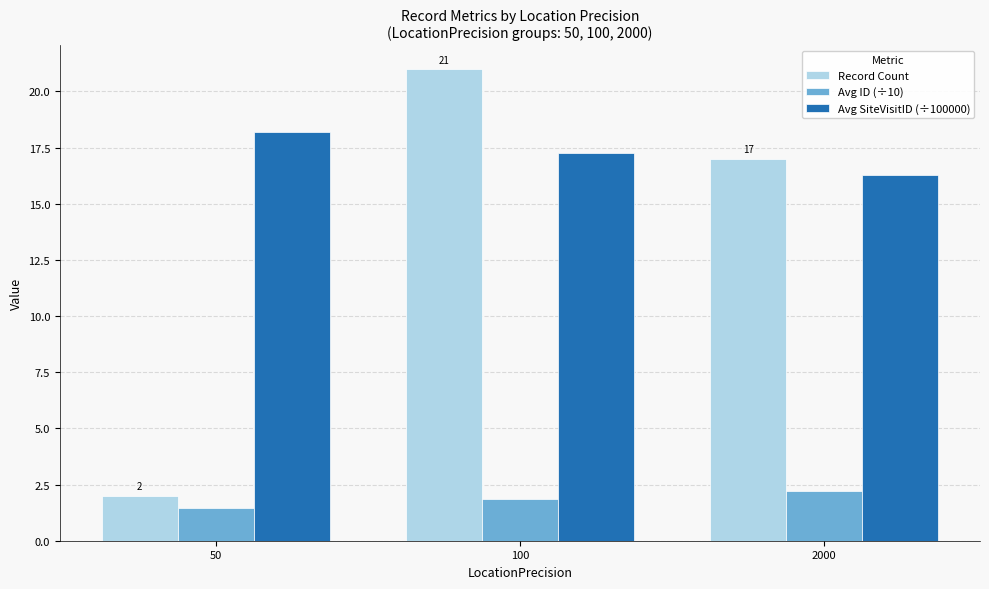

Which series has the largest total across all categories?

Avg SiteVisitID (÷100000)